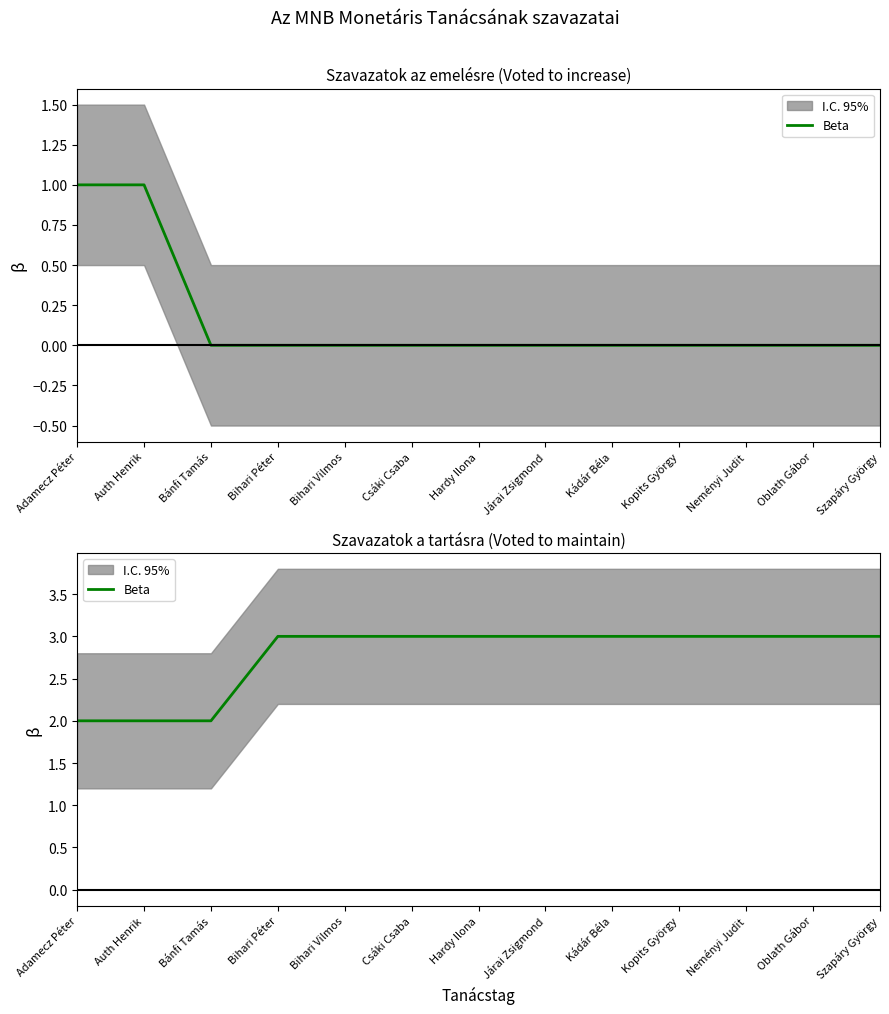

What is the label of the 5th point from the left?

Bihari Vilmos